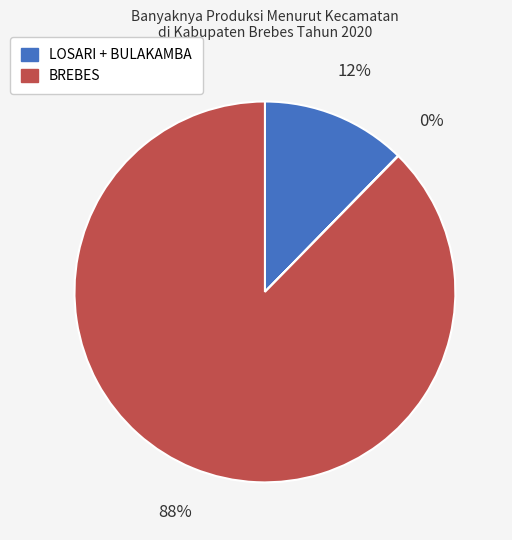

Which slice represents more than half of the pie?

17. BREBES